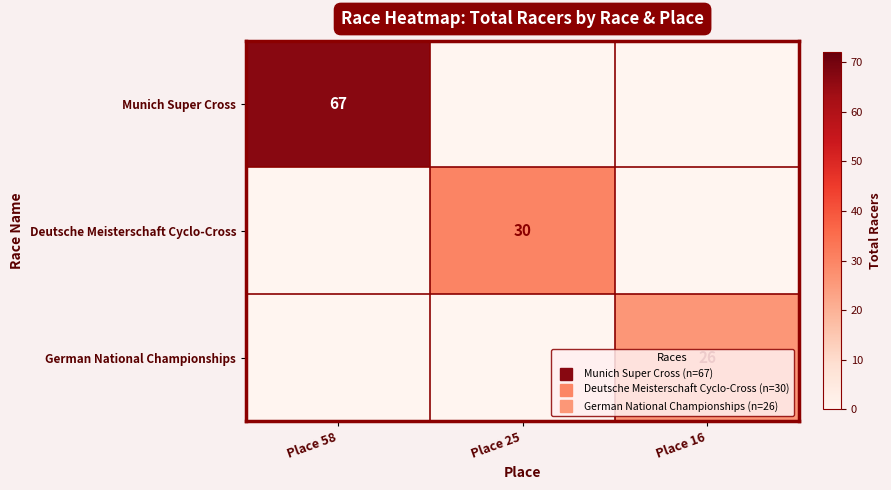

Which category has the highest value across all series?

Place 58